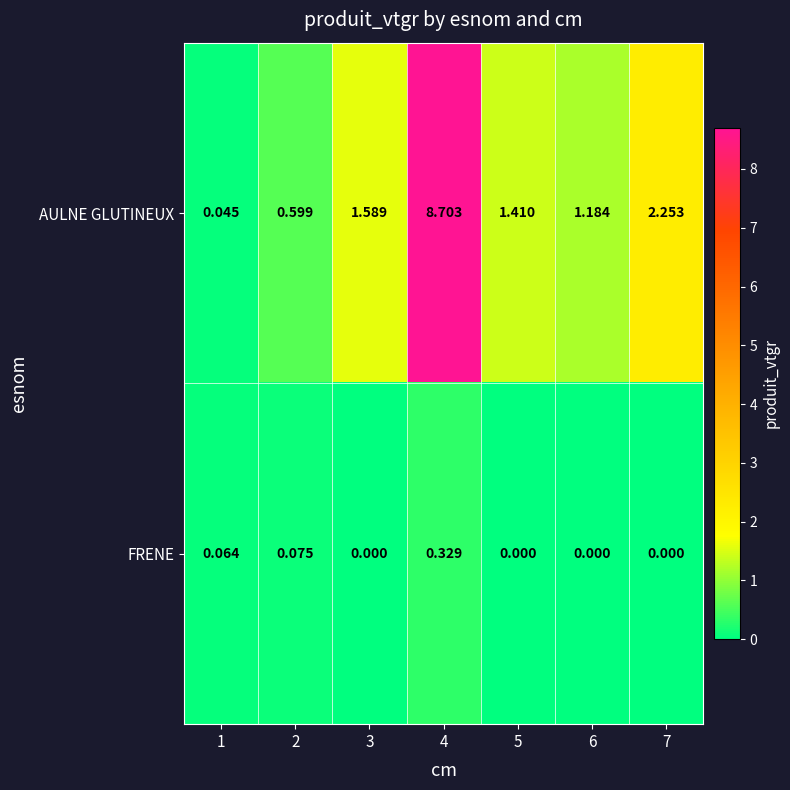

Count the number of categories in the chart.

7